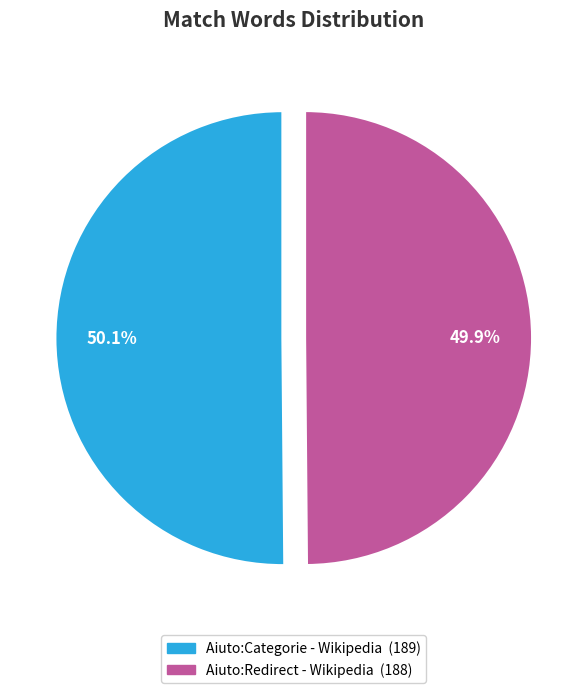

Count the number of slices in the pie.

2